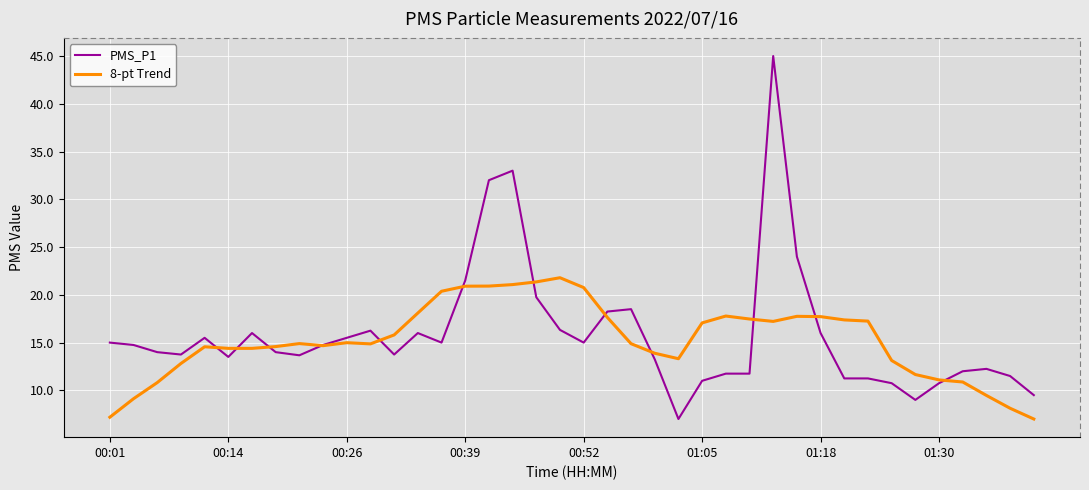

What is the highest value of the PMS_P1 series?

45.0